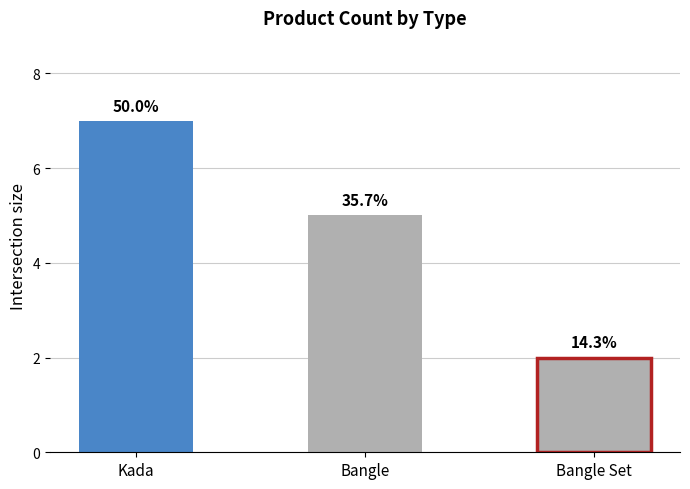

Does the chart contain any negative values?

No